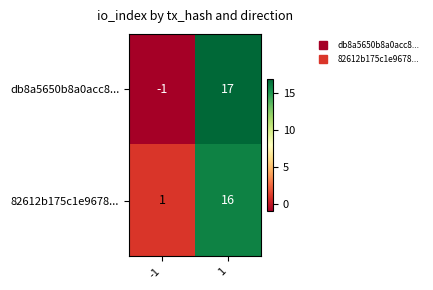

What is the greatest value displayed?

17